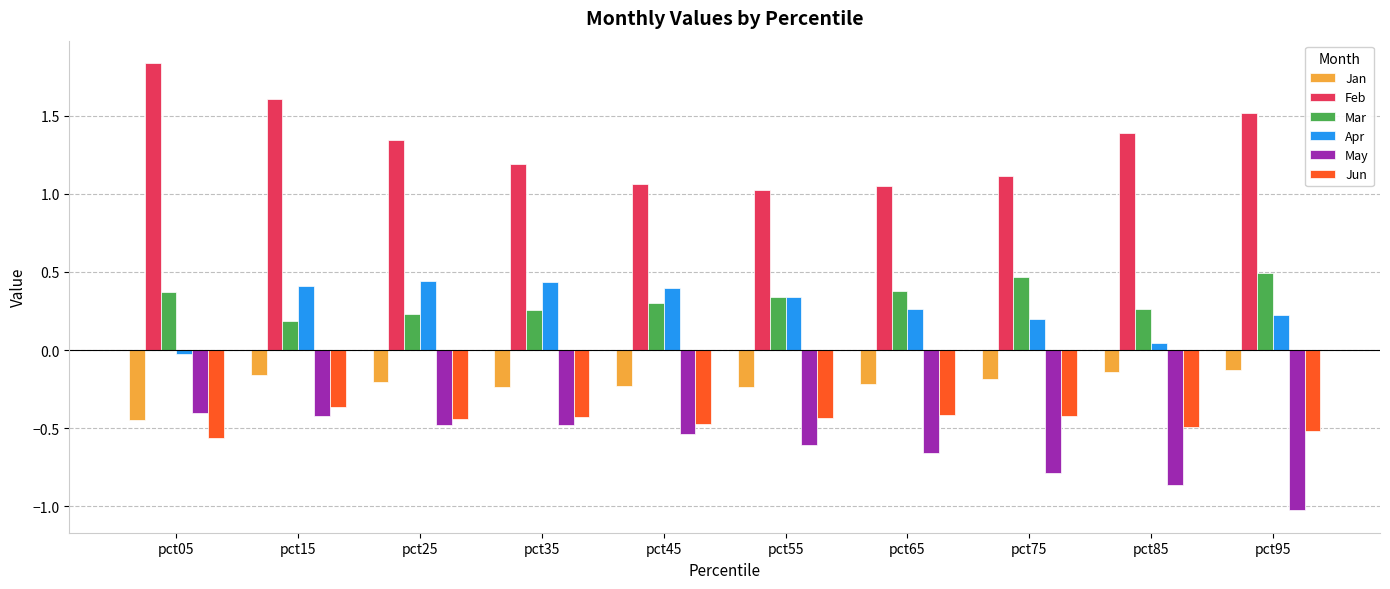

Is it true that Jan equals -0.2 at pct05?

False